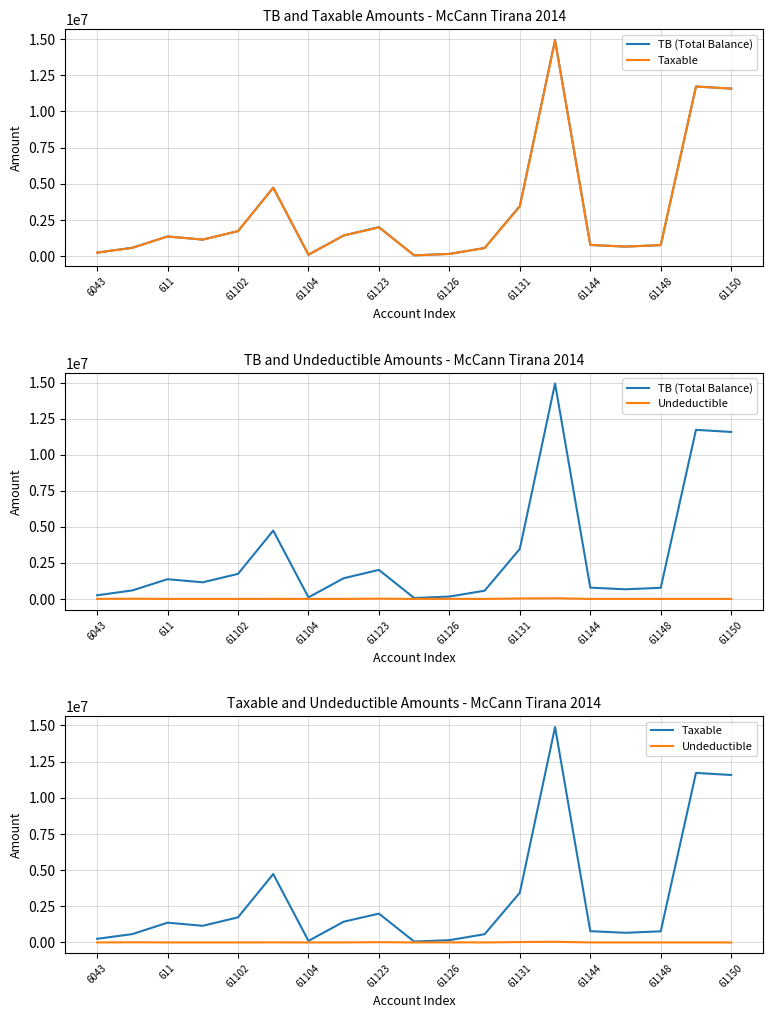

Which series has the largest range (max minus min)?

TB (Total Balance)